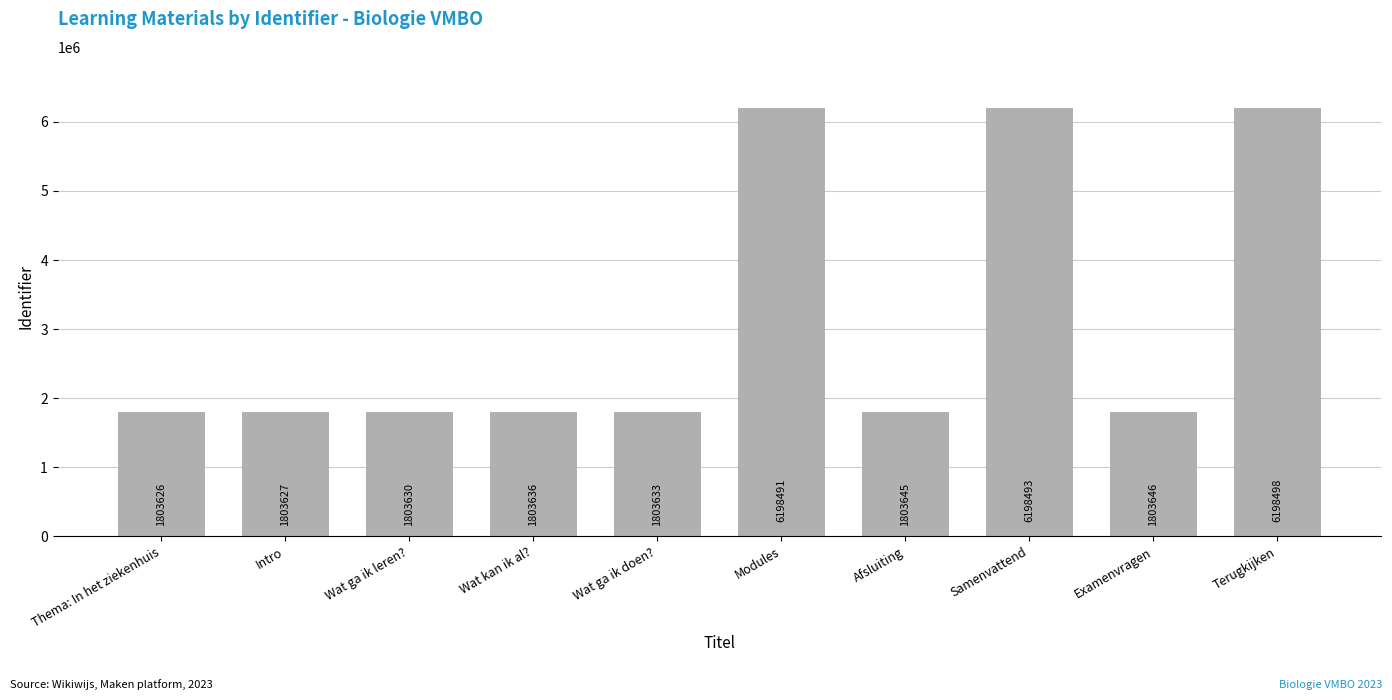

Which label corresponds to the smallest value in the chart?

Thema: In het ziekenhuis